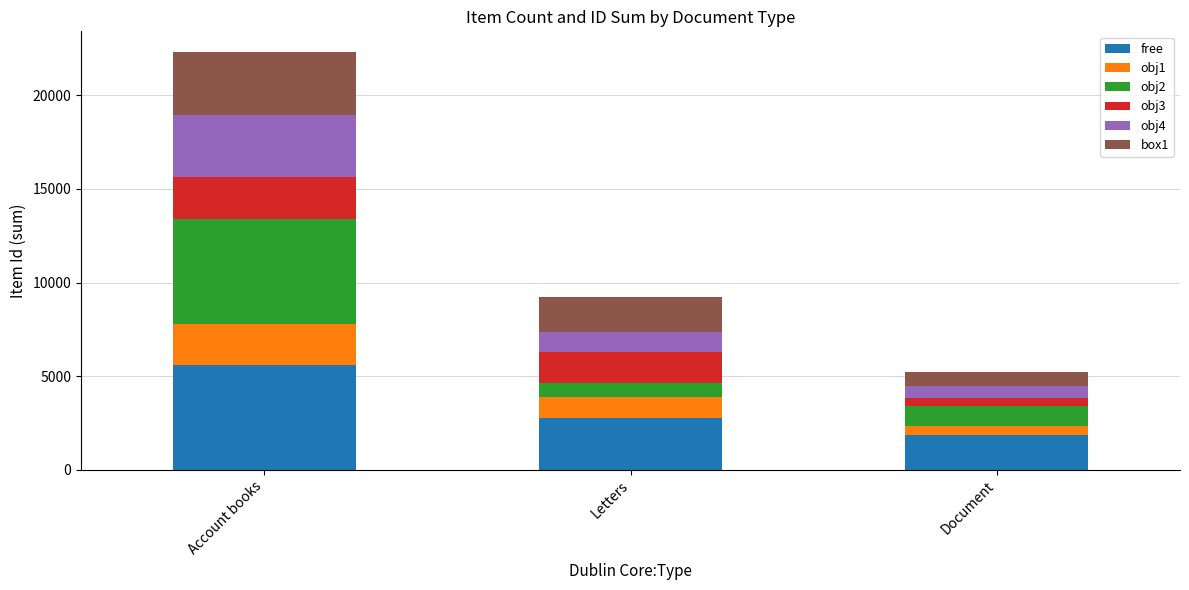

Does the chart contain stacked bars?

Yes